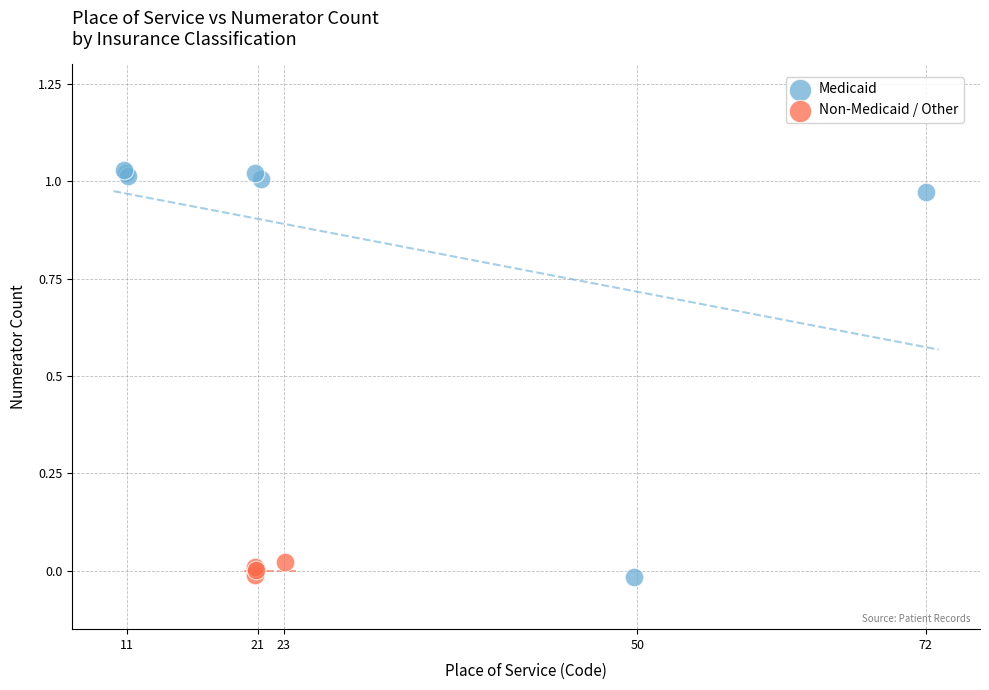

Which series reaches the maximum Y coordinate?

Medicaid